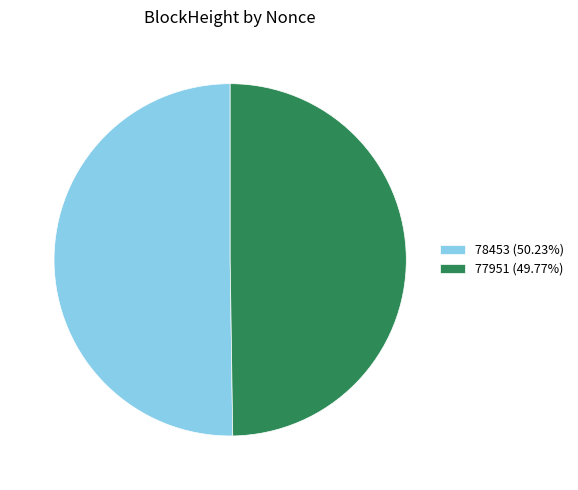

Is the sum of 77951 (49.77%) and 78453 (50.23%) greater than half?

Yes